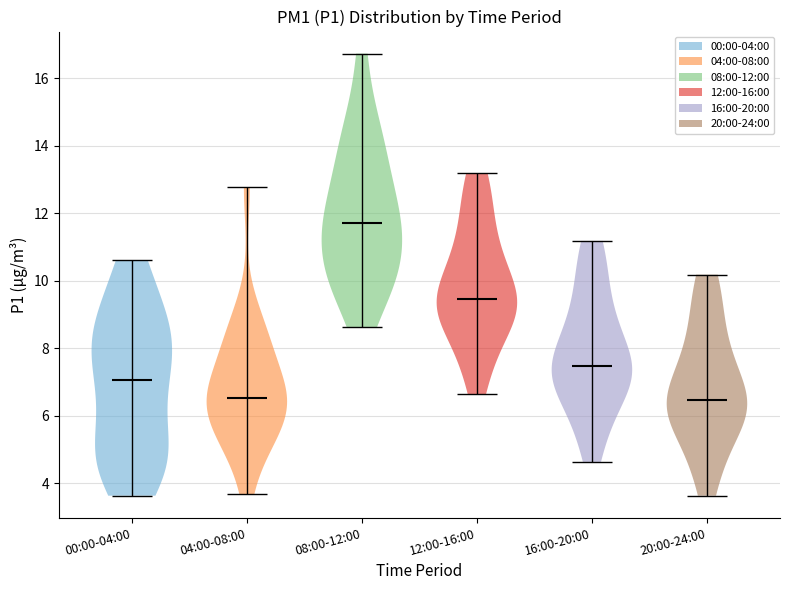

Reading left to right, read every violin against the y-axis: where its median line is, and the lowest and highest points it reaches. The values are not printed on the chart, so give them approximately, as read against the axis.

00:00-04:00: median line 7.0, lowest point 3.6, highest point 10.6
04:00-08:00: median line 6.6, lowest point 3.6, highest point 12.8
08:00-12:00: median line 11.8, lowest point 8.6, highest point 16.8
12:00-16:00: median line 9.4, lowest point 6.6, highest point 13.2
16:00-20:00: median line 7.4, lowest point 4.6, highest point 11.2
20:00-24:00: median line 6.4, lowest point 3.6, highest point 10.2